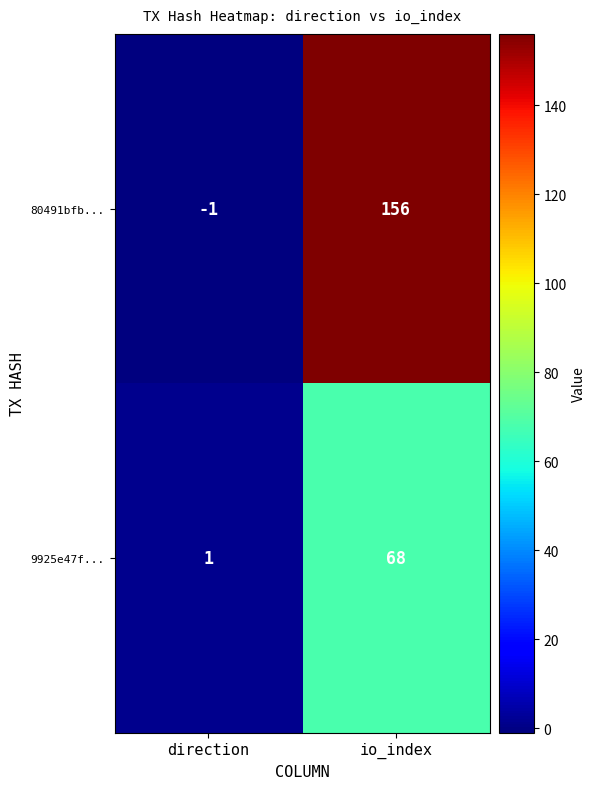

List the series in order of their peak value, highest first.

80491bfb..., 9925e47f...